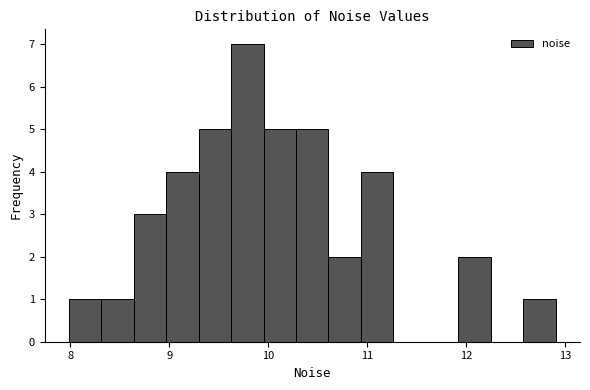

Around what value on the x-axis is the tallest bar? Give the approximate position of its centre, as read against the axis.

9.8